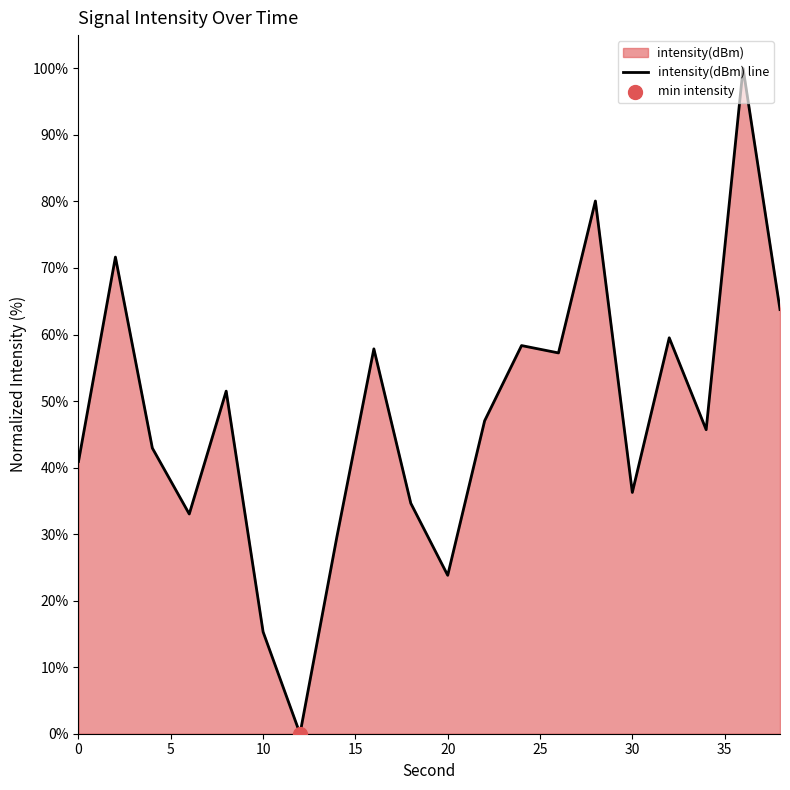

What is the maximum value shown in the chart?

100.0